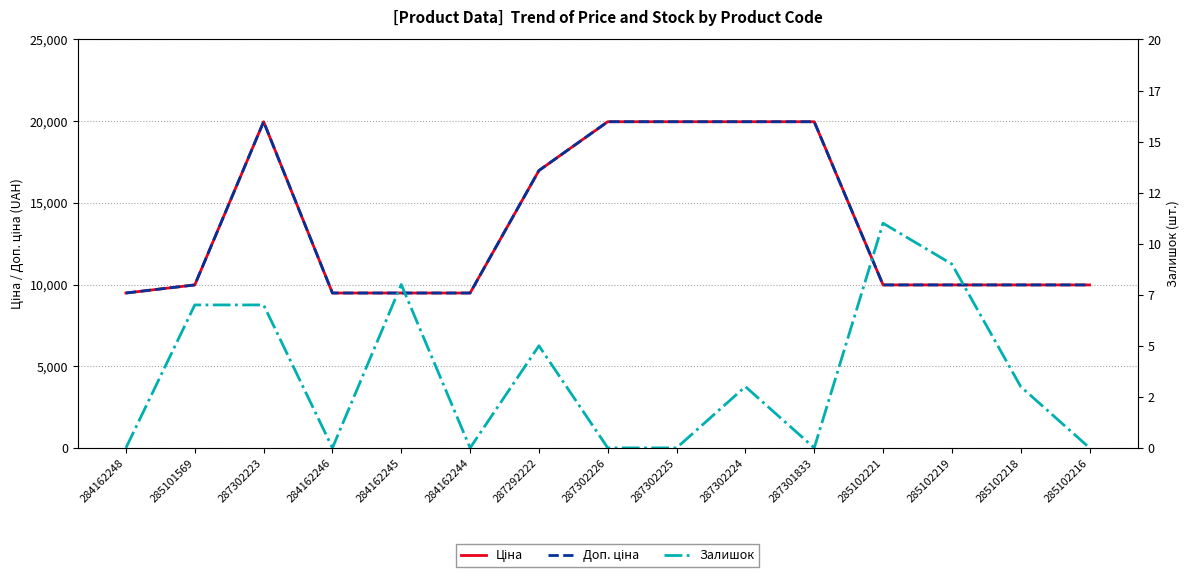

Where does the Ціна series first go above 9974?

285101569